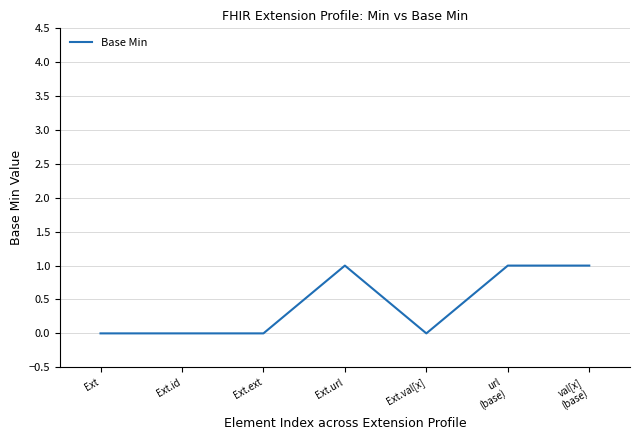

What position from the left is Ext?

1